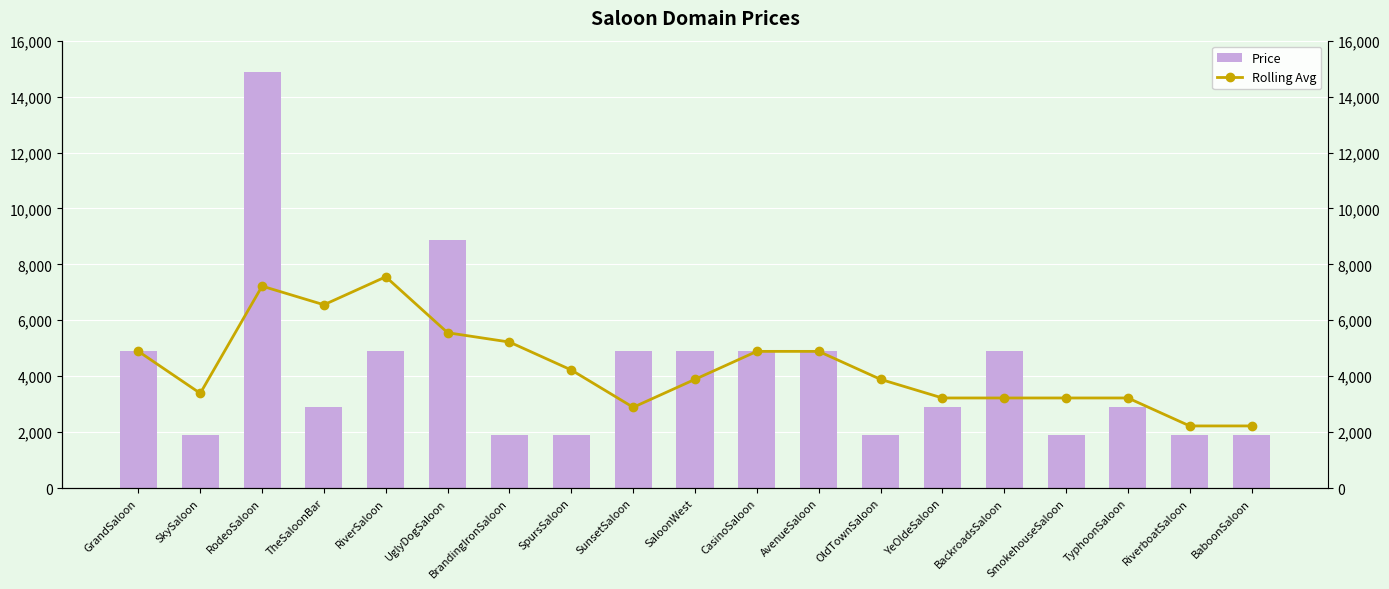

What is the difference between the maximum and second lowest values in the Rolling Avg series?

5333.3